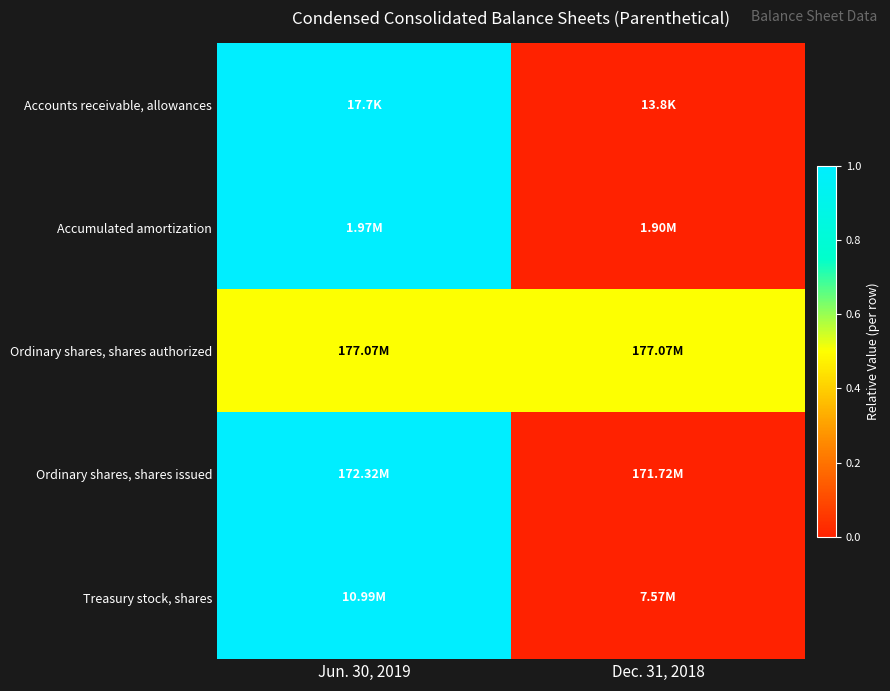

Count the number of categories in the chart.

2